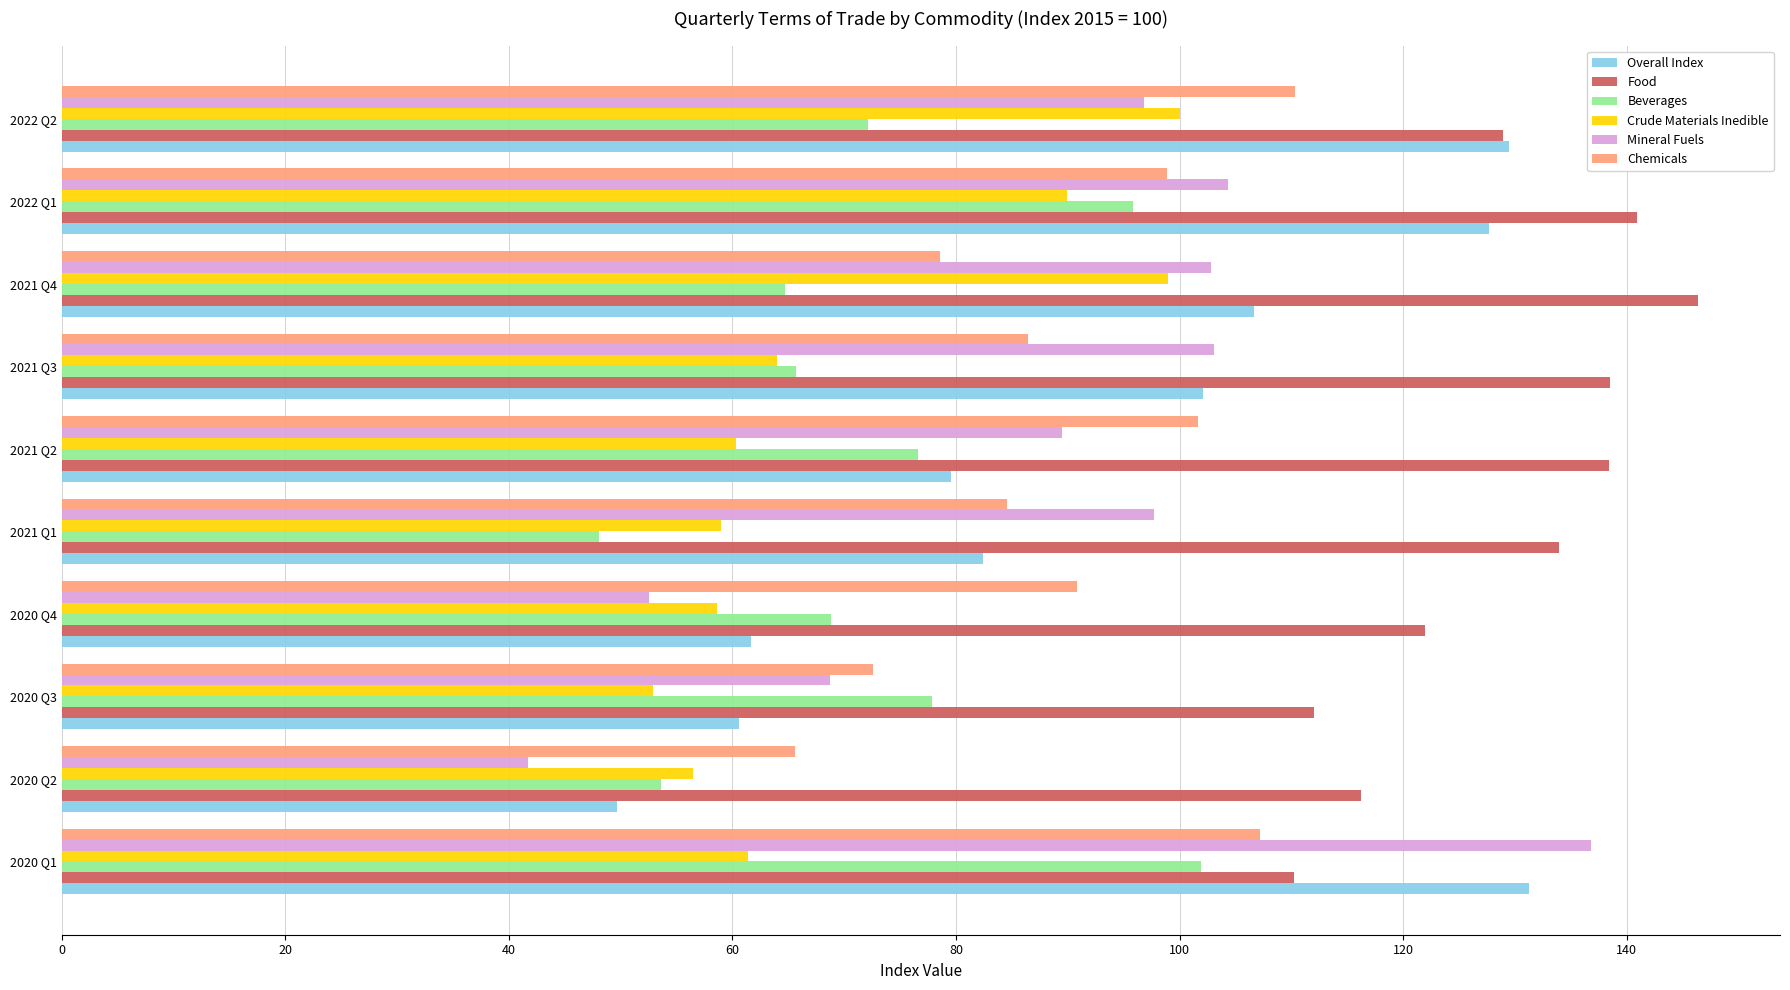

At which category does the chart reach its peak across all series?

2021 Q4